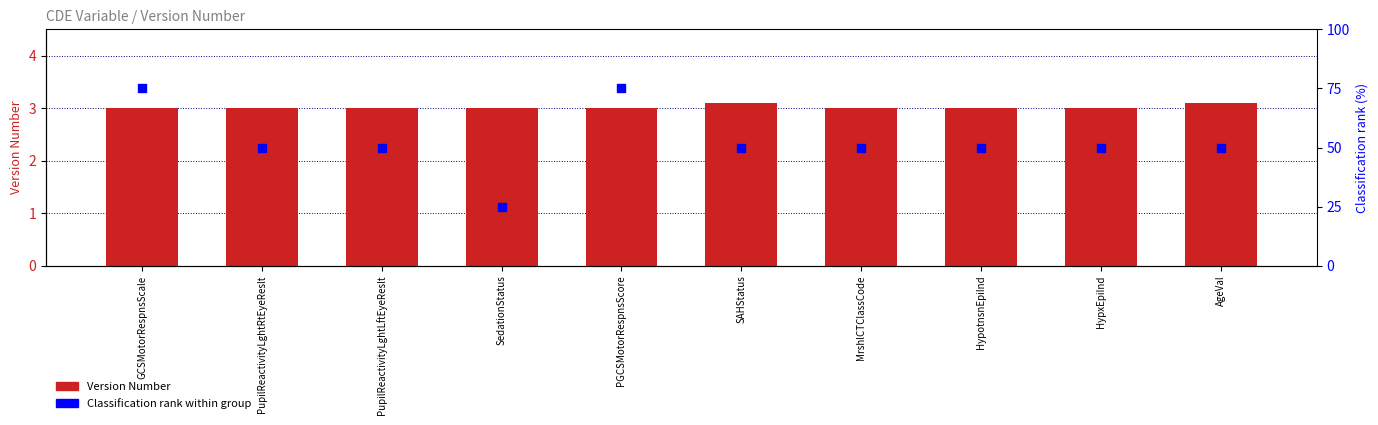

Which series has the largest total across all categories?

Classification rank